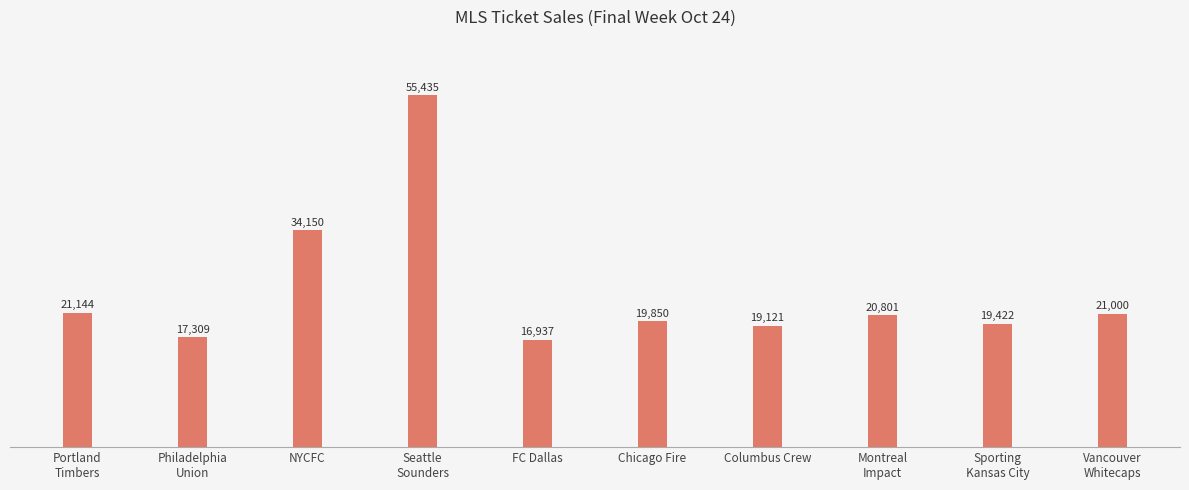

How many data points are less than 20801?

5